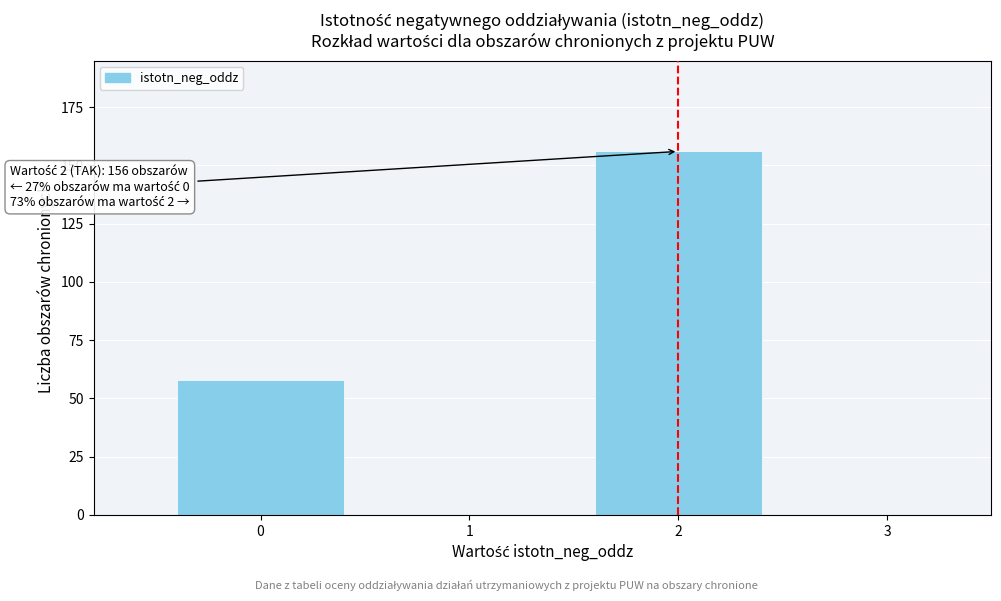

Reading left to right, transcribe all the data shown in this chart.

0=58	2=156